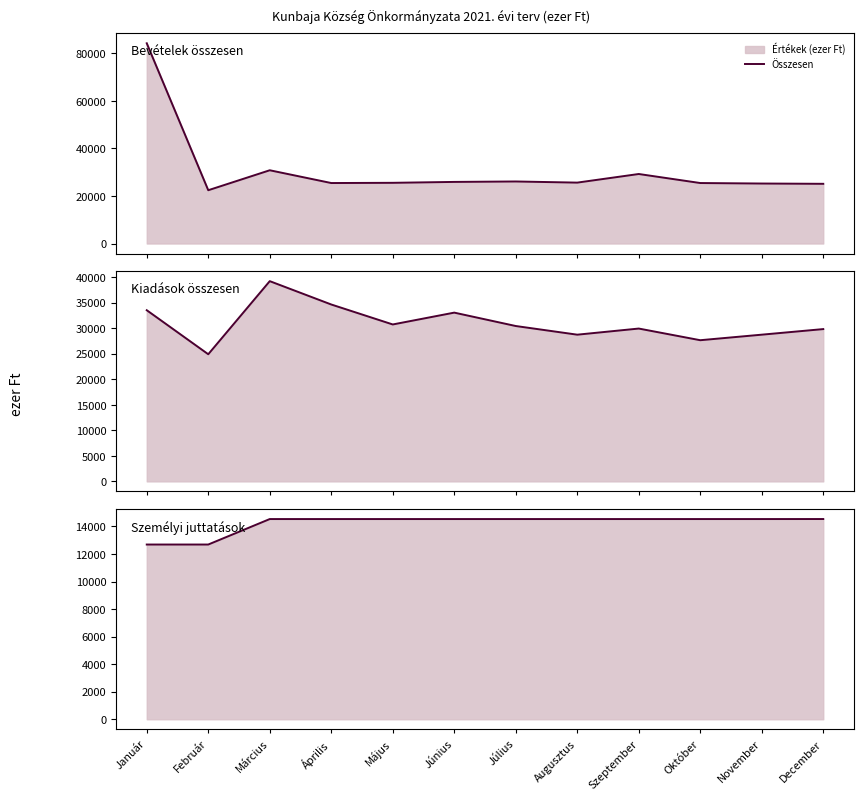

Reading left to right, transcribe all the data shown in this chart.

Bevételek összesen: Január=84279	Február=22427	Március=30830	Április=25455	Május=25546	Június=25925	Július=26110	Augusztus=25631	Szeptember=29255	Október=25455	November=25246	December=25127
Kiadások összesen: Január=33516	Február=24894	Március=39207	Április=34636	Május=30726	Június=33044	Július=30422	Augusztus=28726	Szeptember=29926	Október=27642	November=28727	December=29820
Személyi juttatások: Január=12688	Február=12688	Március=14538	Április=14538	Május=14538	Június=14538	Július=14538	Augusztus=14538	Szeptember=14538	Október=14538	November=14538	December=14540